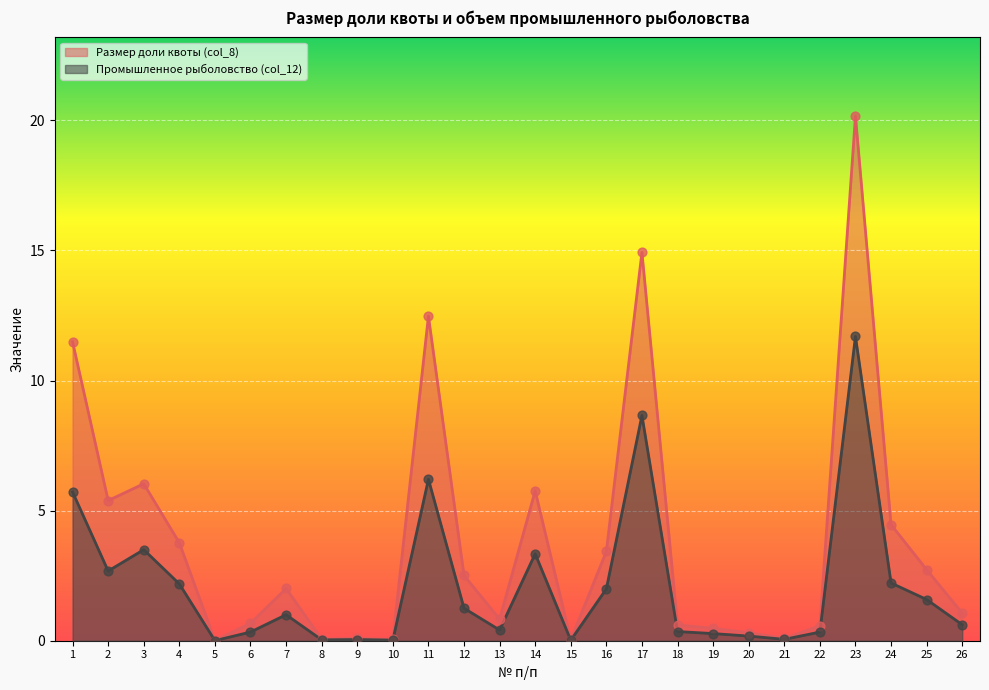

What is the total value across all series at 15?

0.1